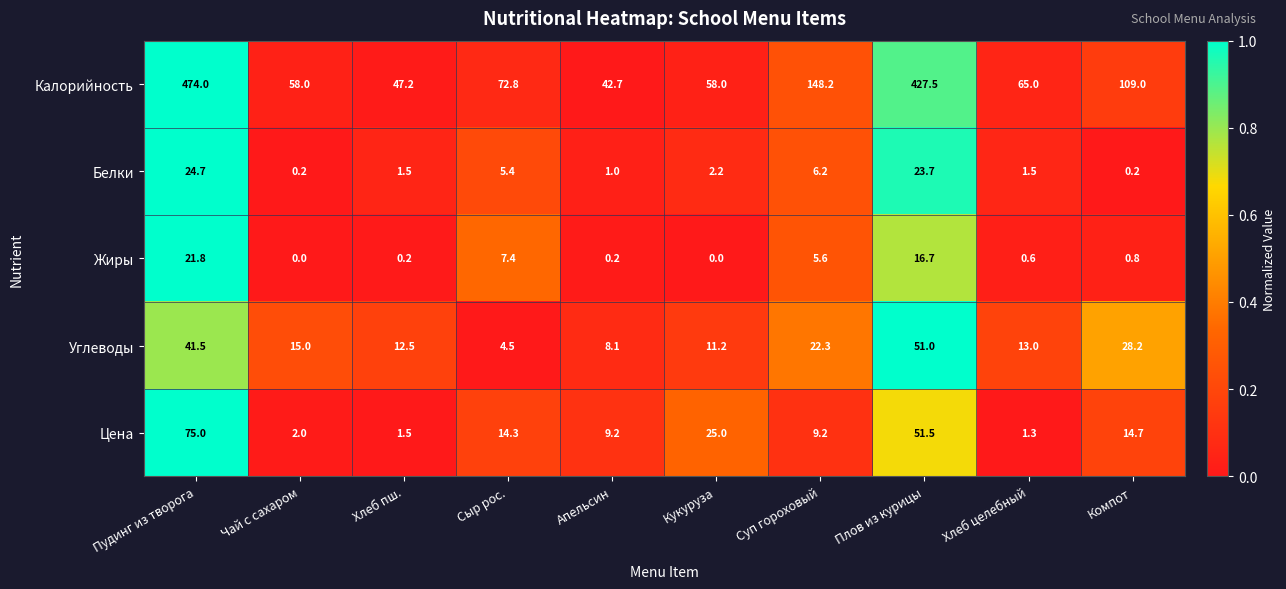

What is the difference between the maximum and minimum values in the Жиры series?

21.8